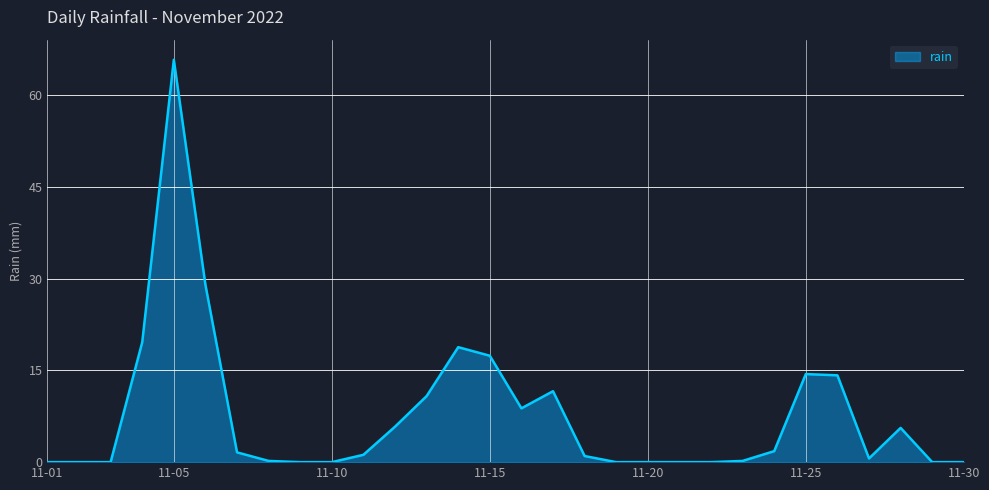

Does the chart have visible grid lines?

Yes